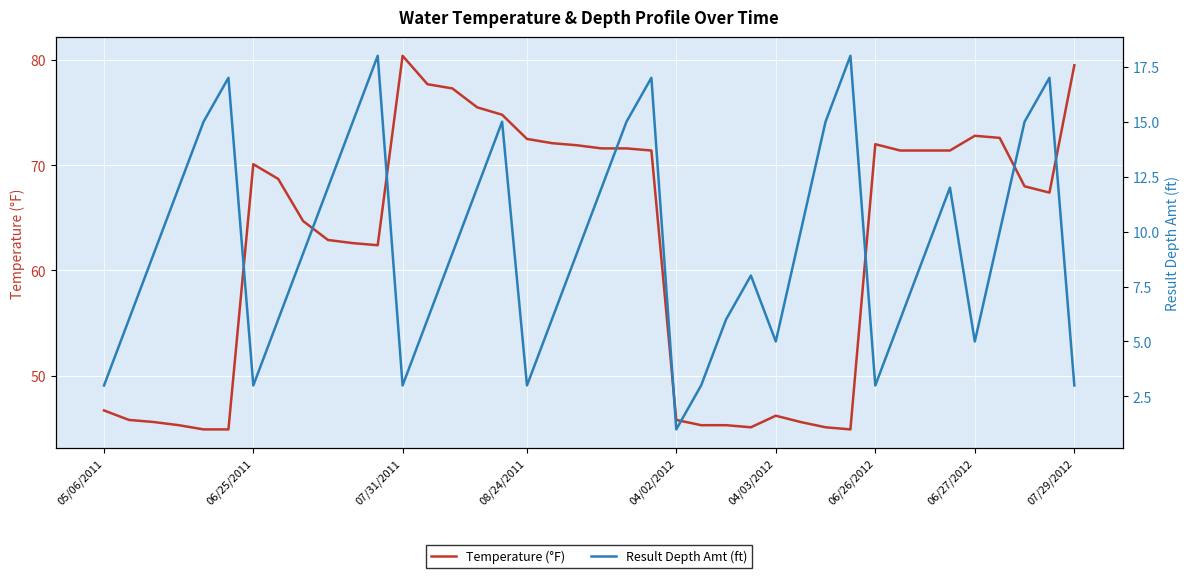

What value does the Result Depth Amt (ft) series have at 33?

9.0